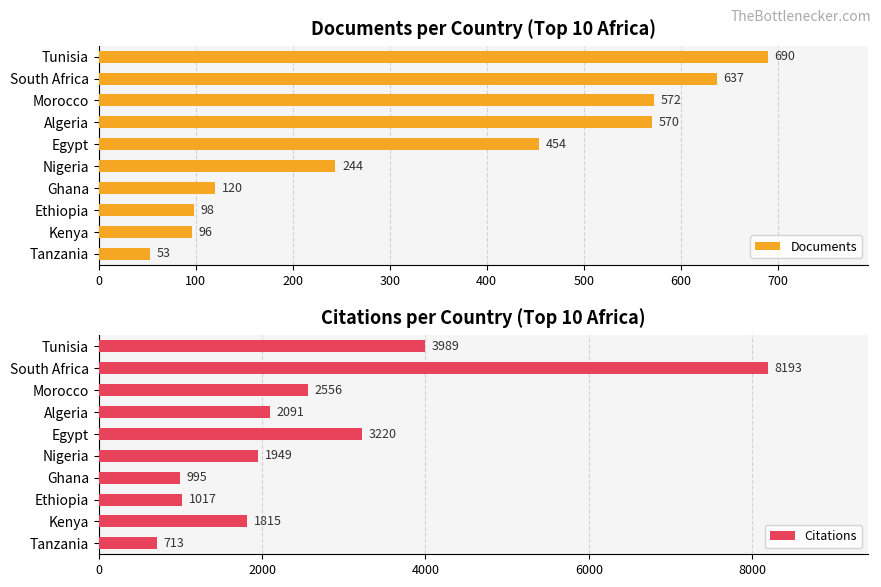

List the labels in order of Documents value, smallest first.

Tanzania, Kenya, Ethiopia, Ghana, Nigeria, Egypt, Algeria, Morocco, South Africa, Tunisia